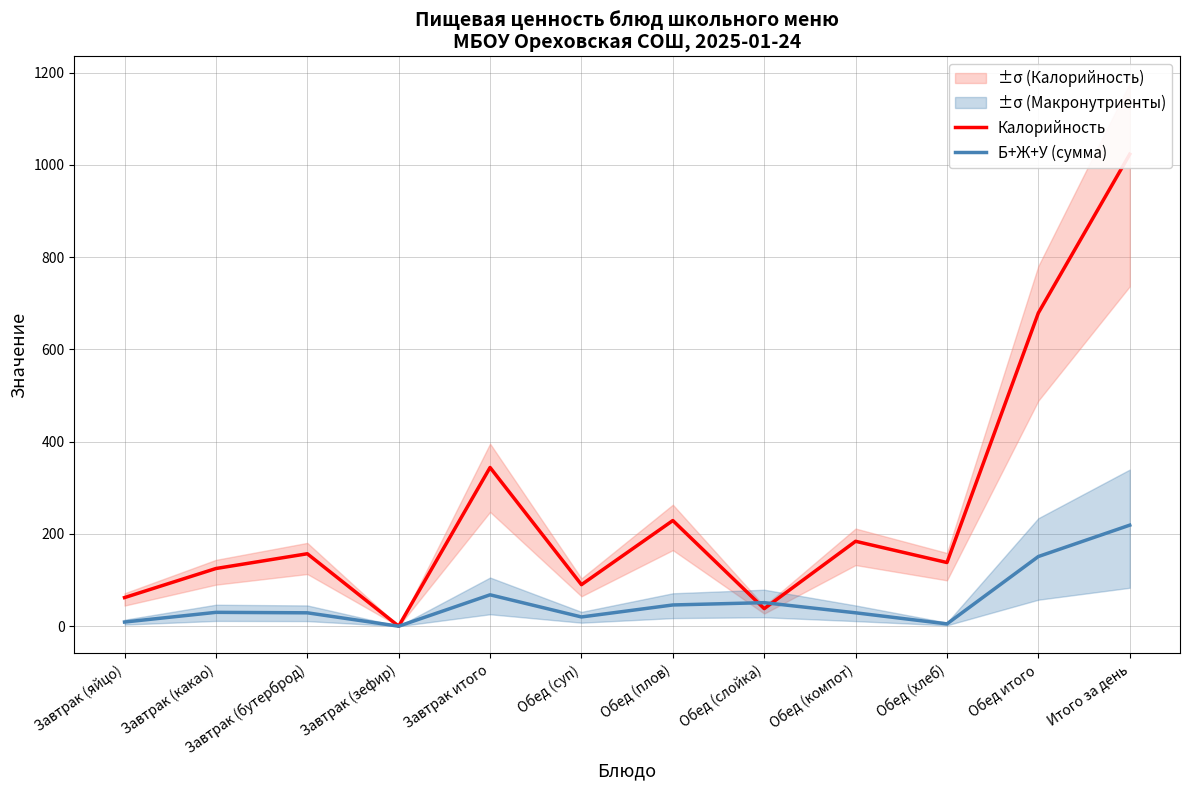

Where is Калорийность nearest to the value 511?

Завтрак итого